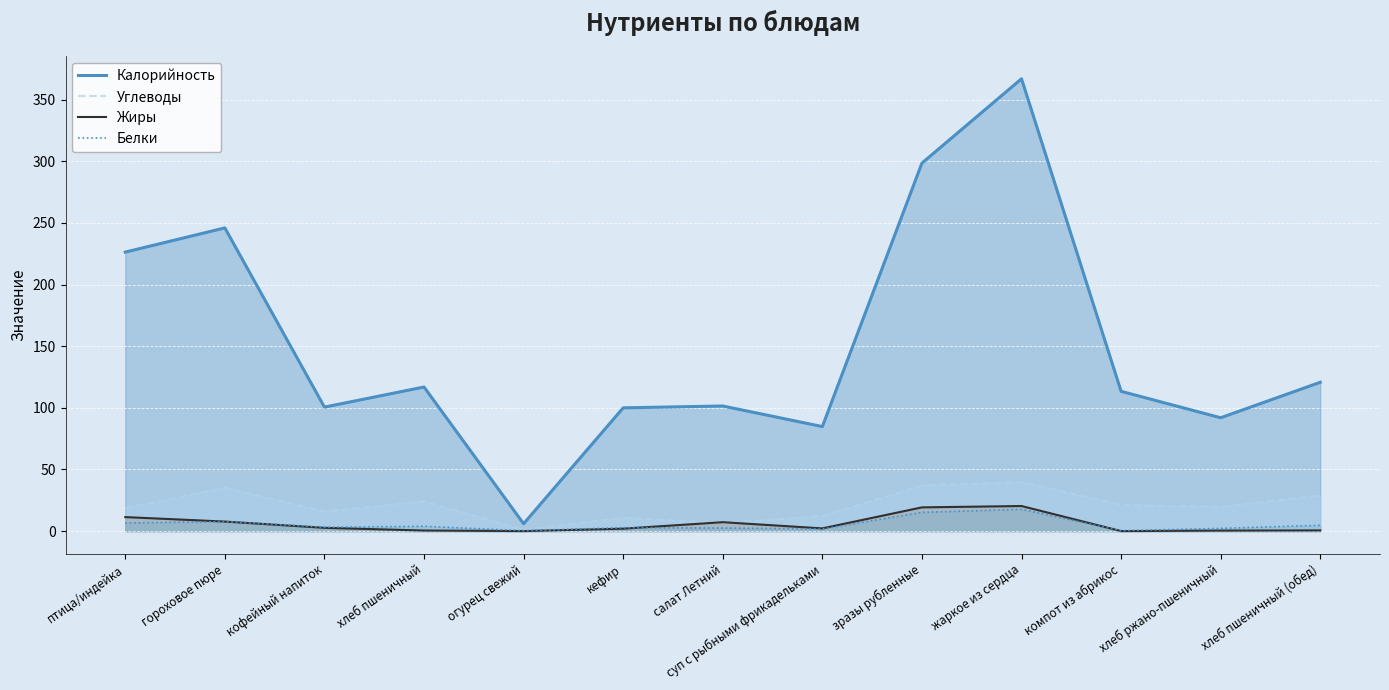

What position from the left is кофейный напиток?

3